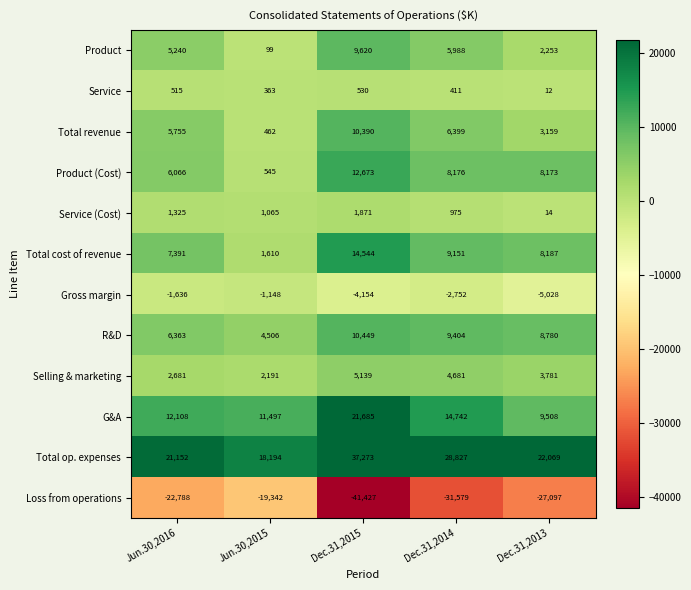

Which series has the widest spread of values?

Loss from operations